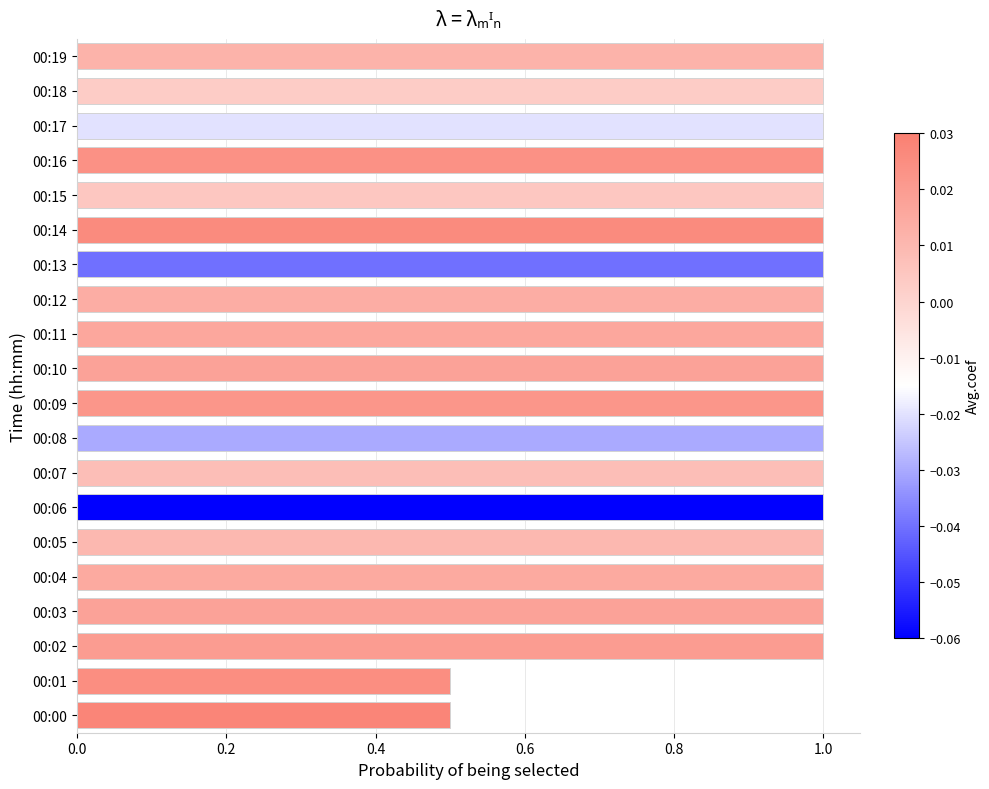

Which has a higher value, 00:01 or 00:06?

00:06